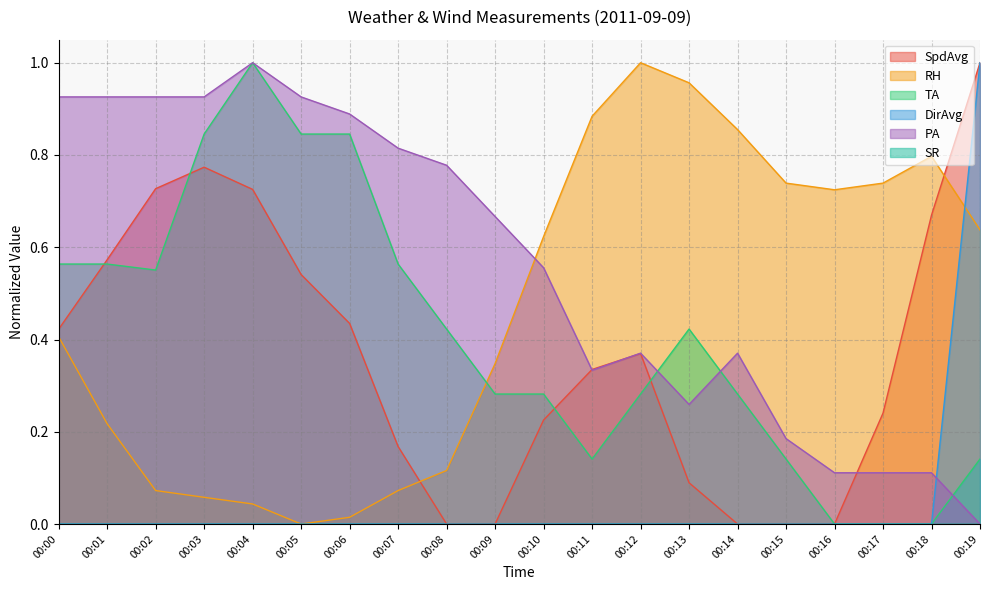

What is the sum of the PA values at 00:10 and 00:11?

0.9